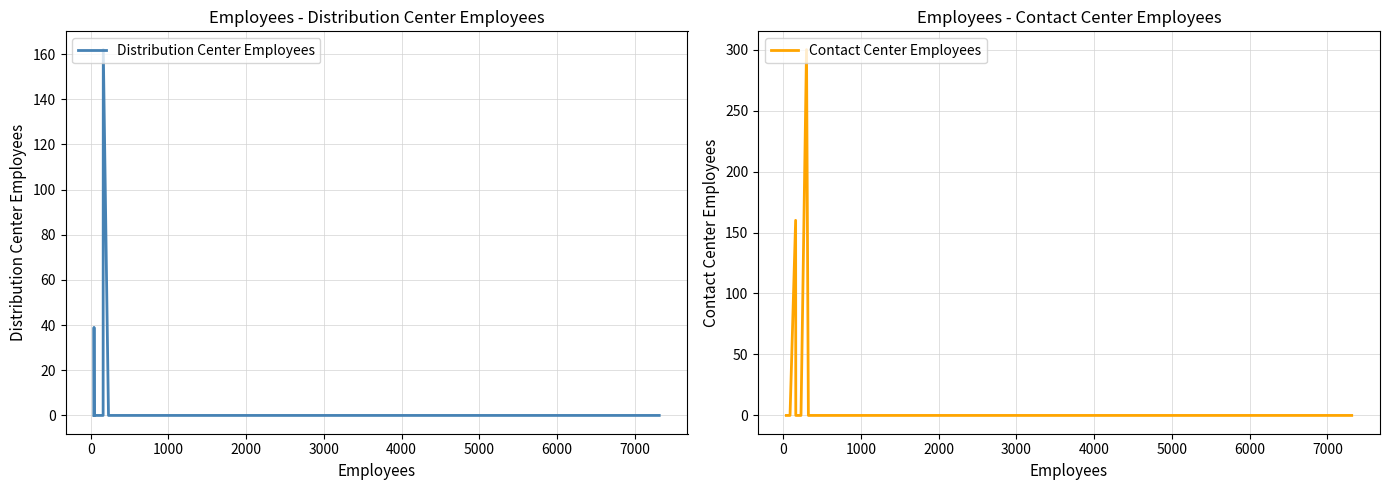

What is the maximum value shown in the chart?

300